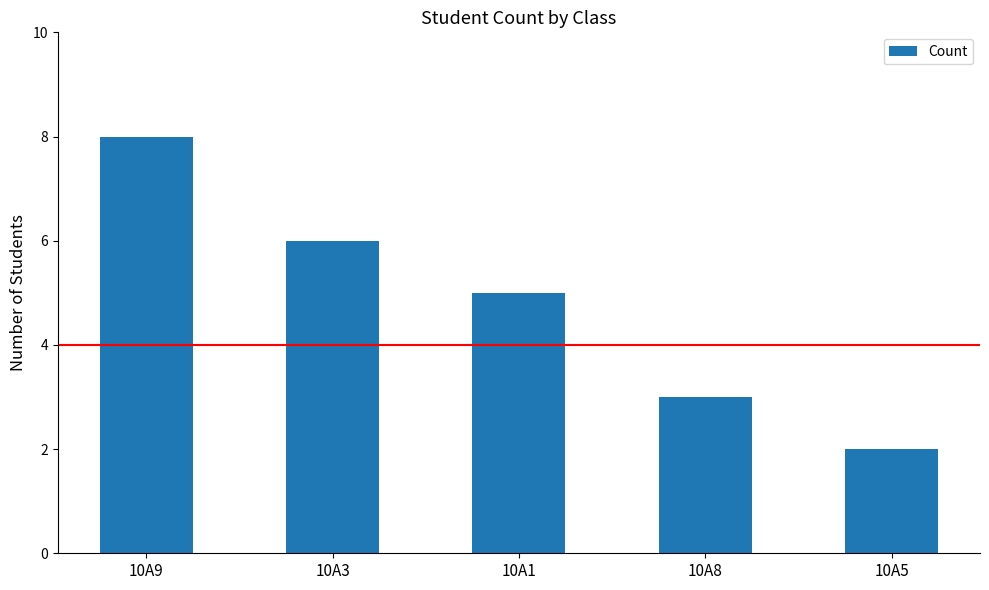

What is the sum of the values at 10A5 and 10A3?

8